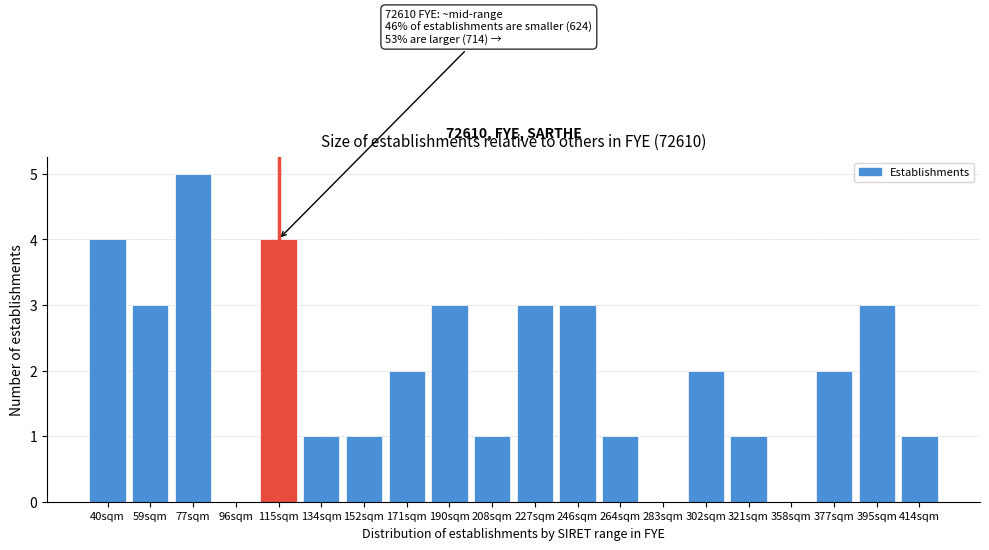

Reading left to right, what are all the values shown in this chart?

40sqm=4	59sqm=3	77sqm=5	96sqm=0	115sqm=4	134sqm=1	152sqm=1	171sqm=2	190sqm=3	208sqm=1	227sqm=3	246sqm=3	264sqm=1	283sqm=0	302sqm=2	321sqm=1	358sqm=0	377sqm=2	395sqm=3	414sqm=1